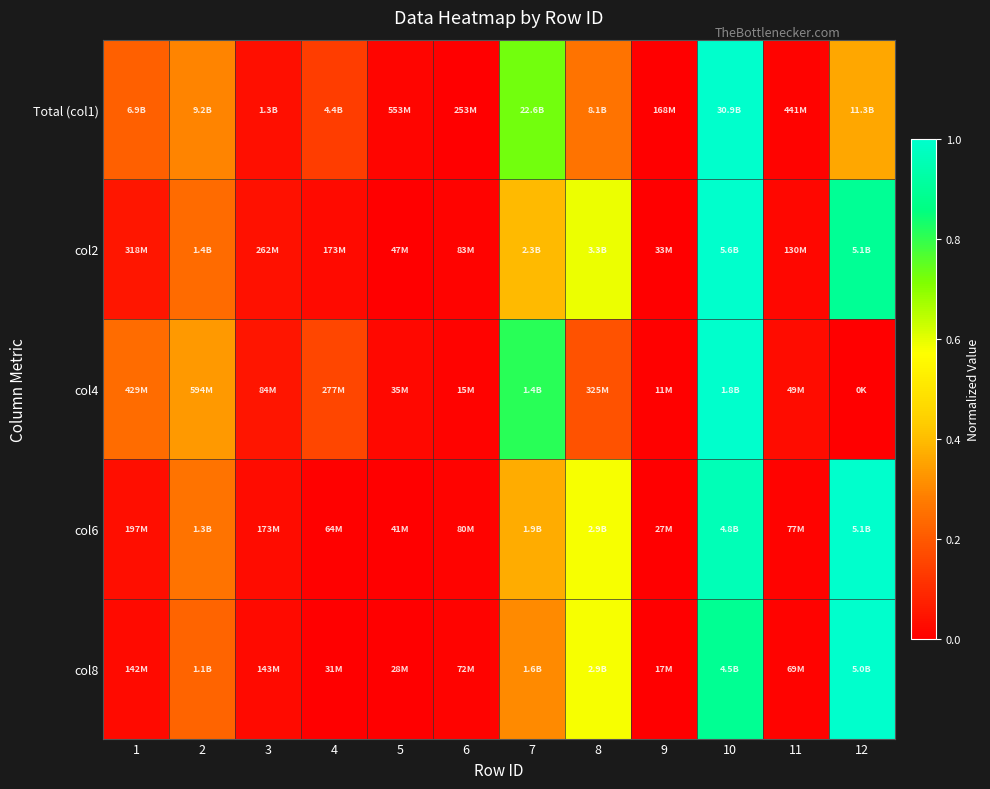

At which category does the chart reach its minimum across all series?

9